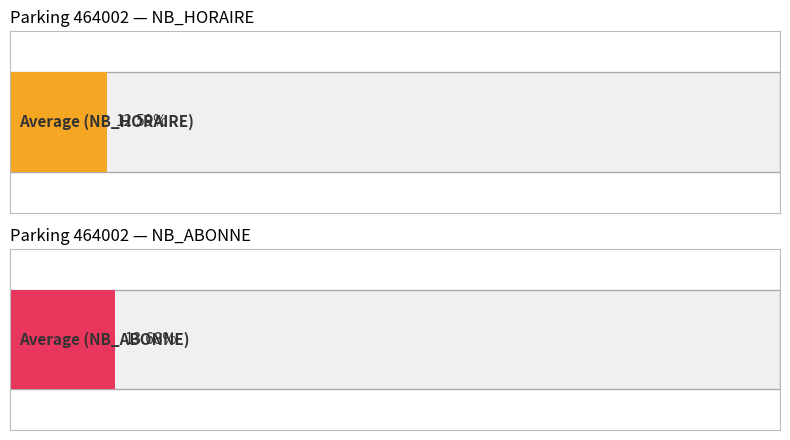

What are all the series names shown in the legend?

NB_HORAIRE, NB_ABONNE